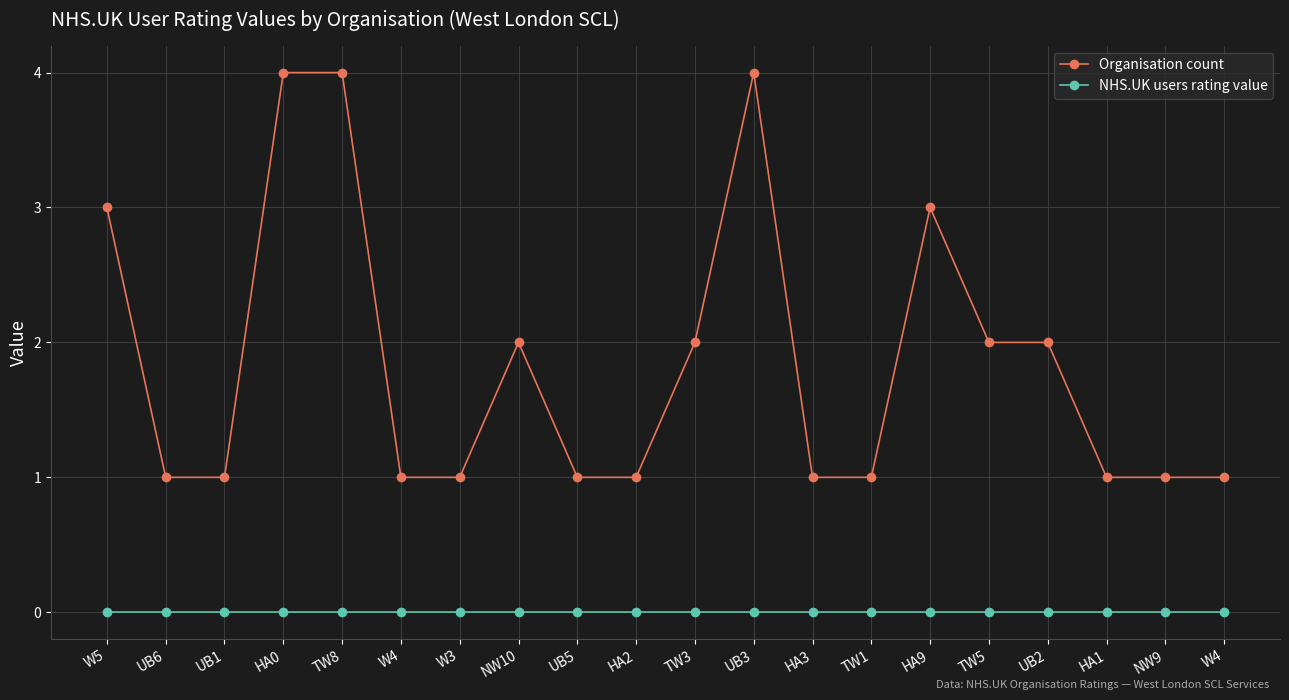

Which series has the largest total across all categories?

Organisation count